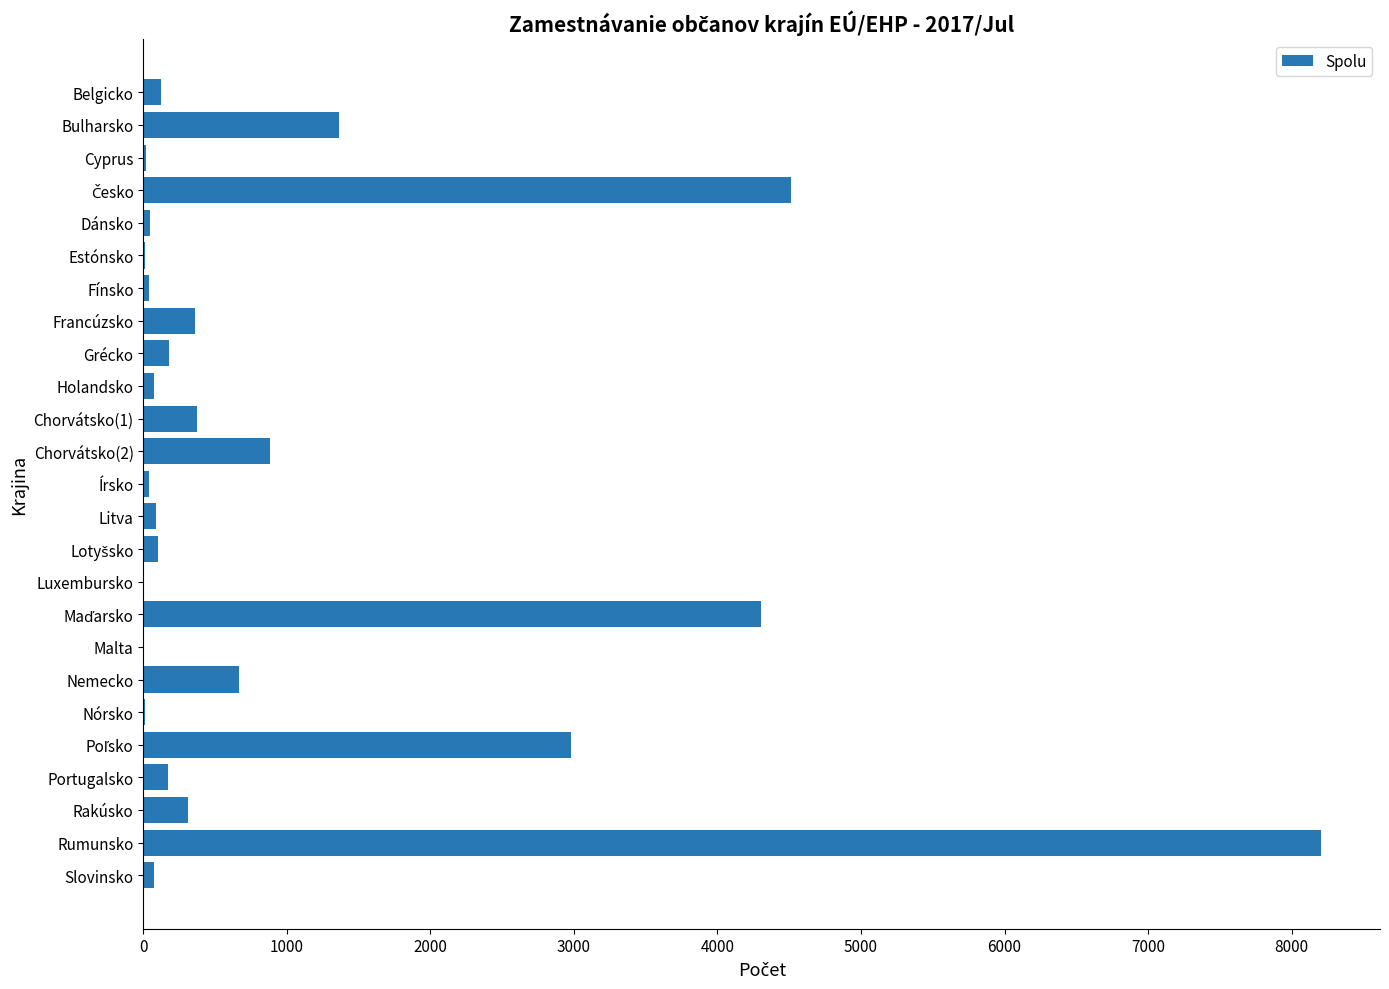

Are the bars horizontal?

Yes